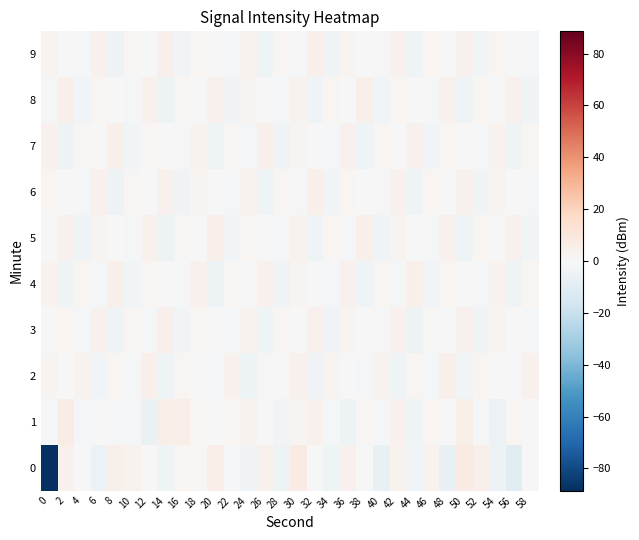

At which category is the sum across all series the highest?

30